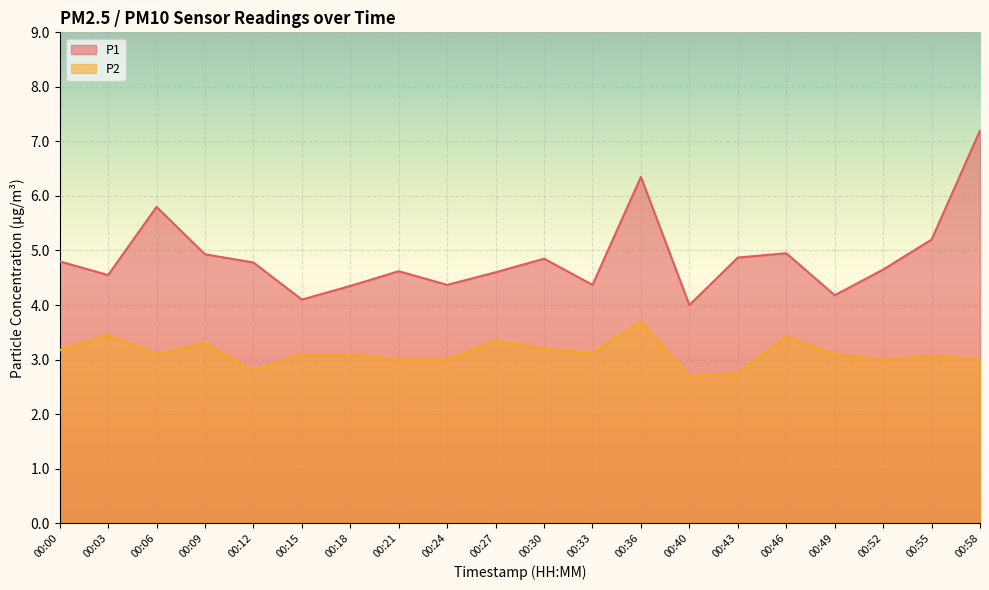

What is the difference between the maximum and minimum values in the P1 series?

3.2